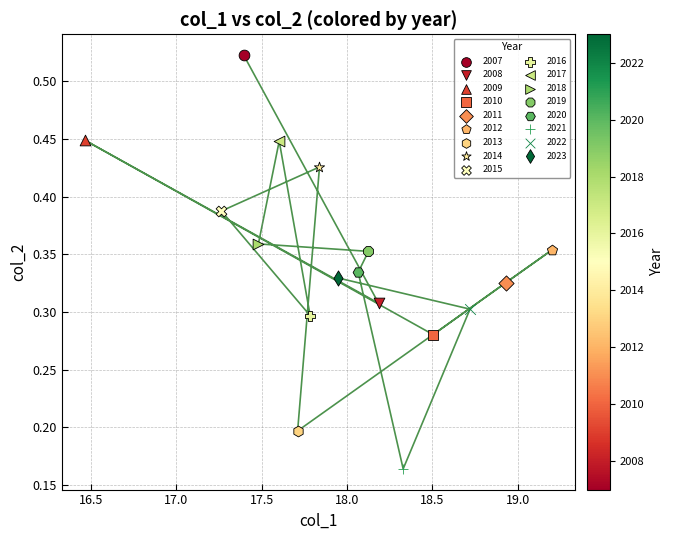

What are all the series names shown in the legend?

2007, 2008, 2009, 2010, 2011, 2012, 2013, 2014, 2015, 2016, 2017, 2018, 2019, 2020, 2021, 2022, 2023